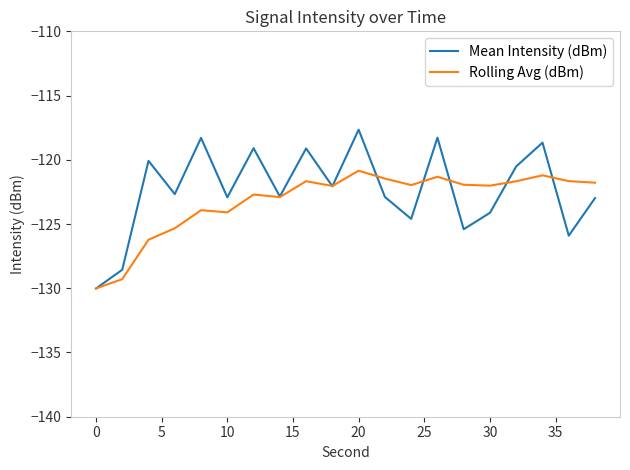

What is the maximum value for Rolling Avg (dBm)?

-120.8